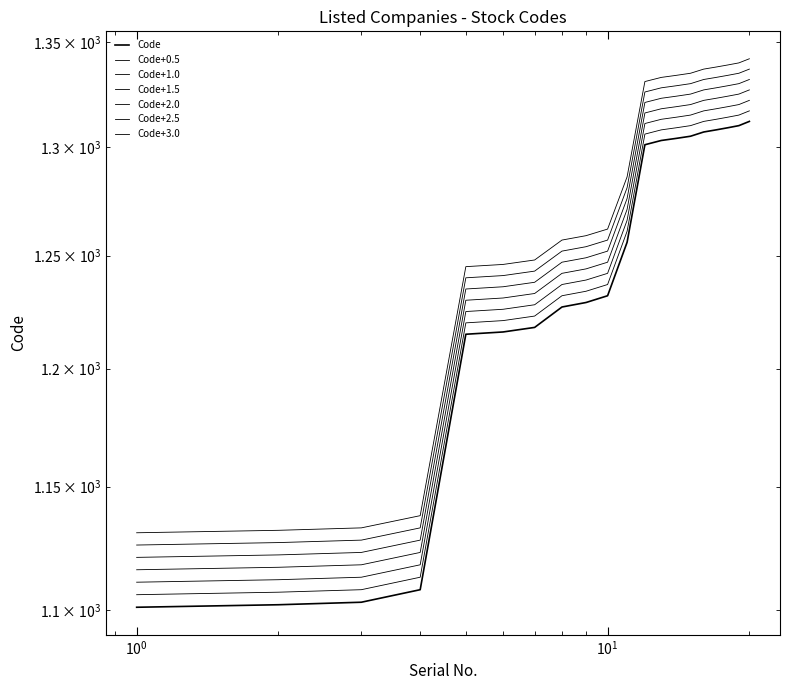

At which label is the value closest to 1206?

5